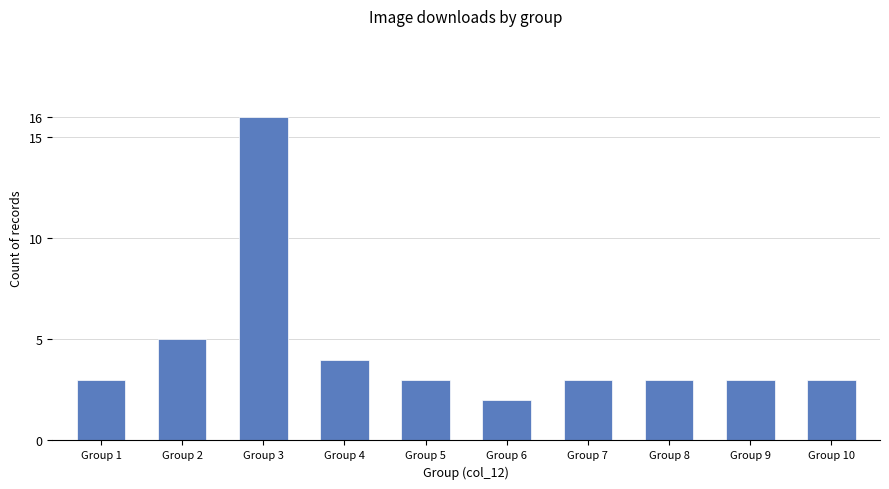

Does the chart contain any negative values?

No